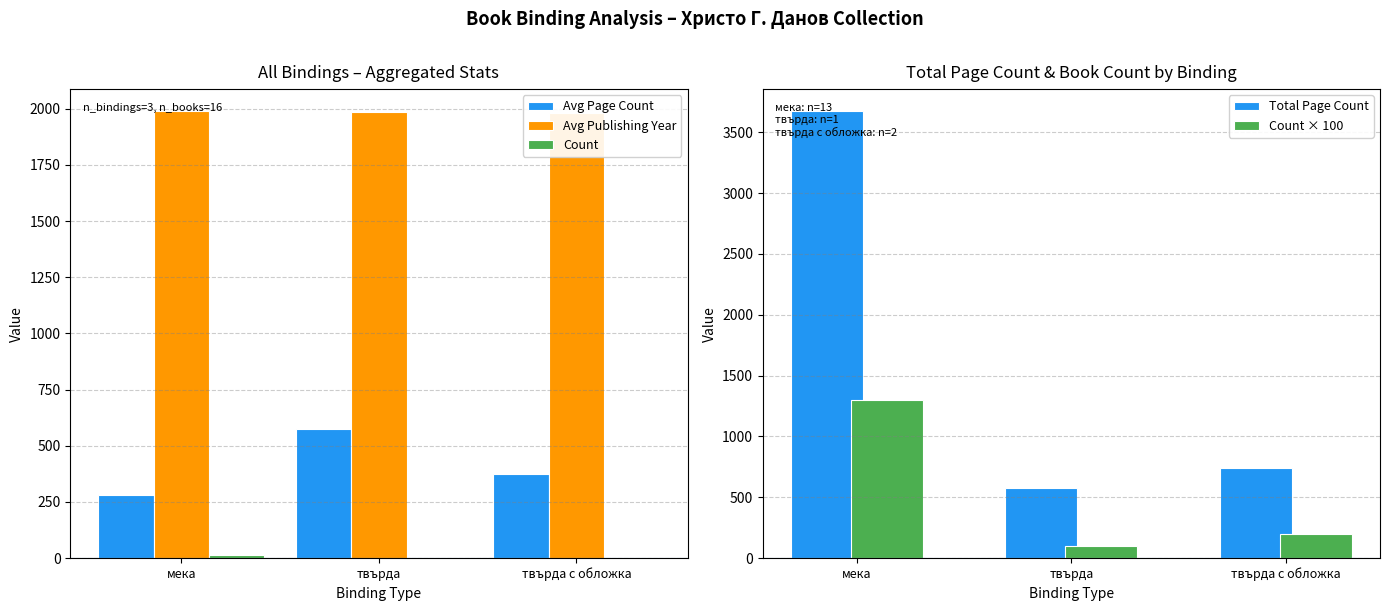

List the series in order of their peak value, highest first.

Total Page Count, Avg Publishing Year, Count × 100, Avg Page Count, Count